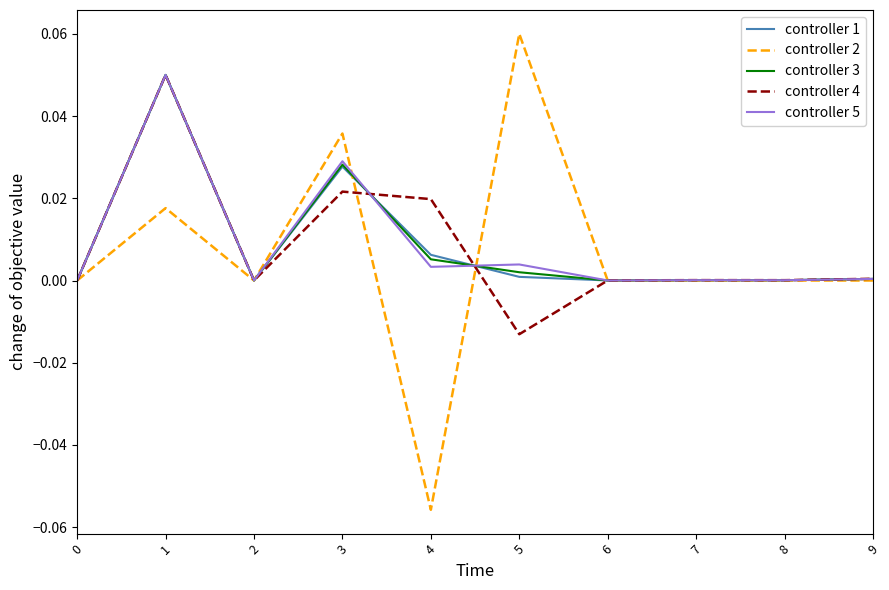

Is the value of controller 2 at 1 greater than the value of controller 4 at 1?

No